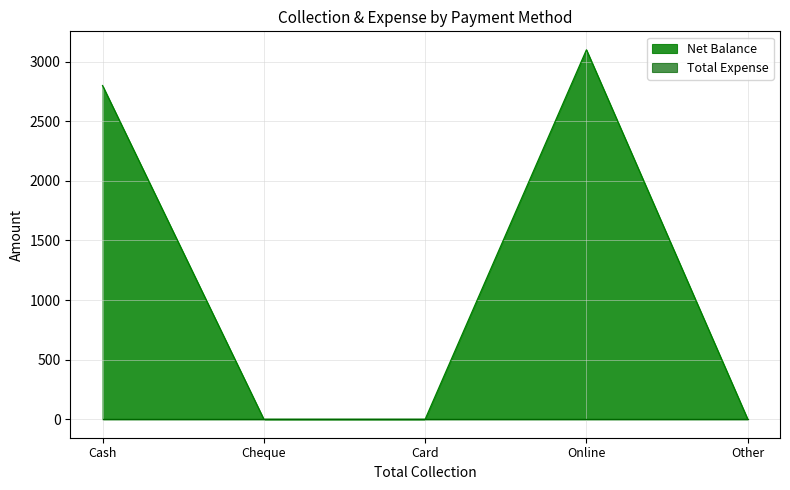

What is the sum of all values?

5900